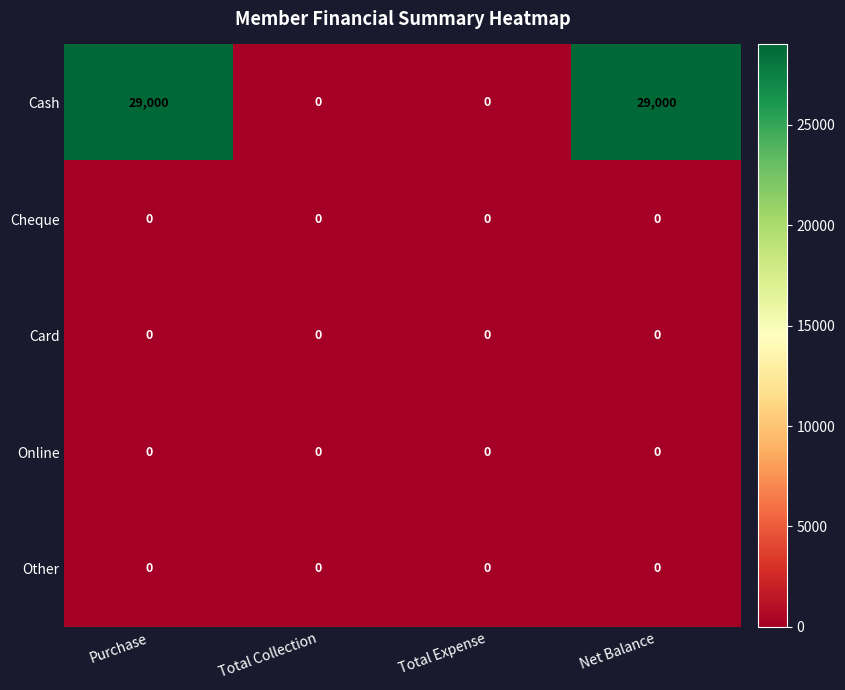

Which series has the widest spread of values?

Cash